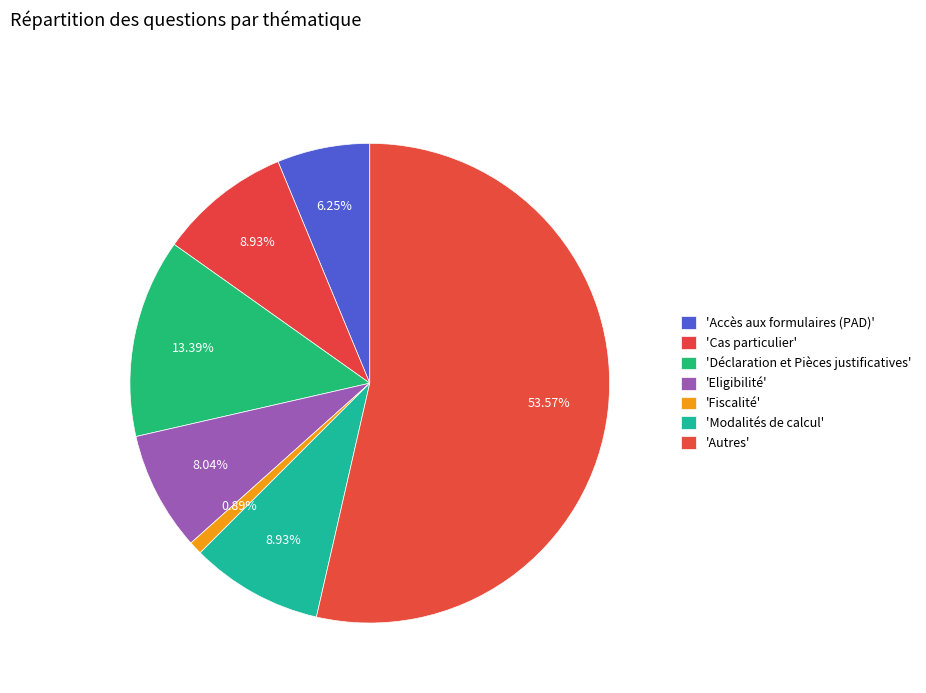

How many segments does this pie chart have?

7